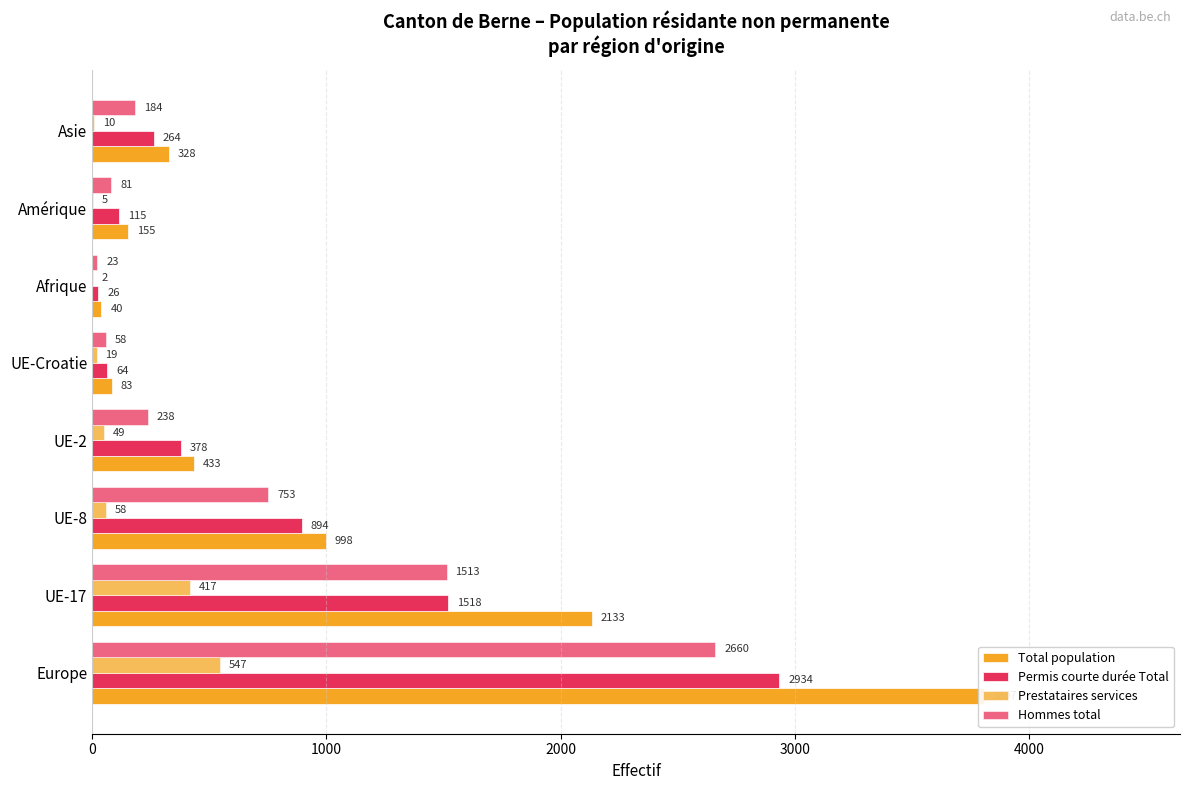

The Permis courte durée Total series shows 38 at Afrique. True or false?

False